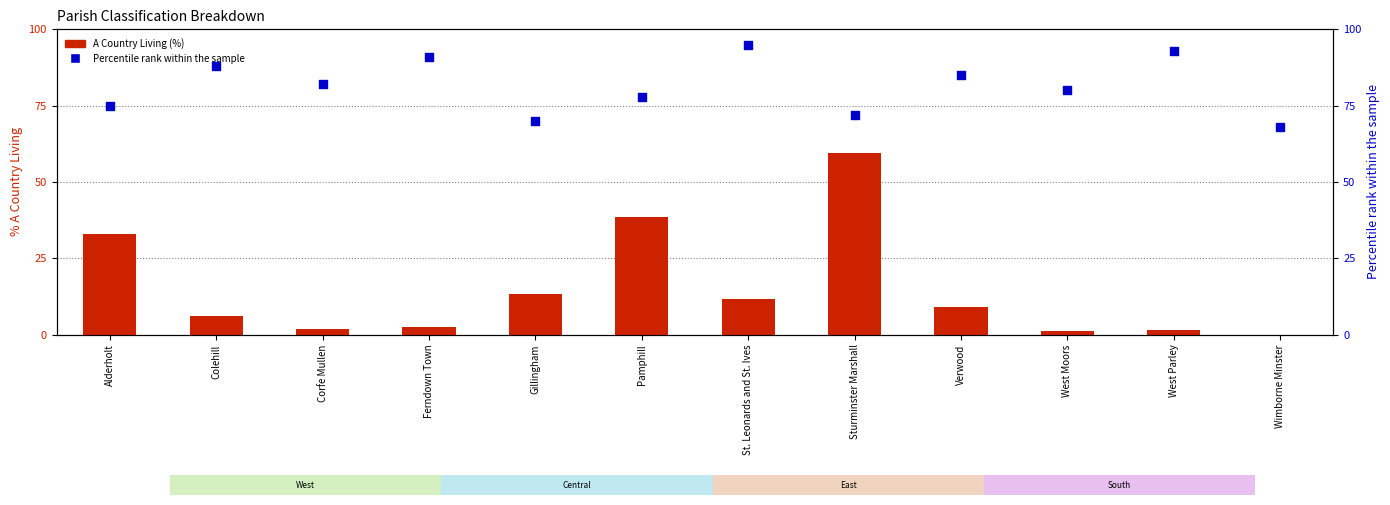

Is the value of Percentile rank within parish at Alderholt greater than the value of A Country Living at Sturminster Marshall?

Yes